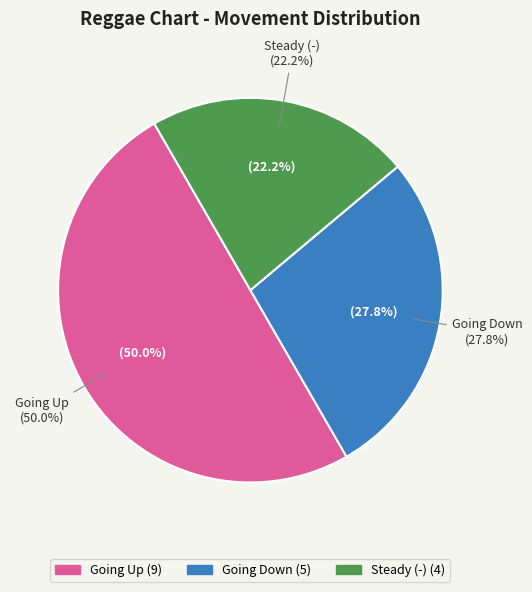

To the nearest percent, what is the difference between the up and down slice percentages?

22%